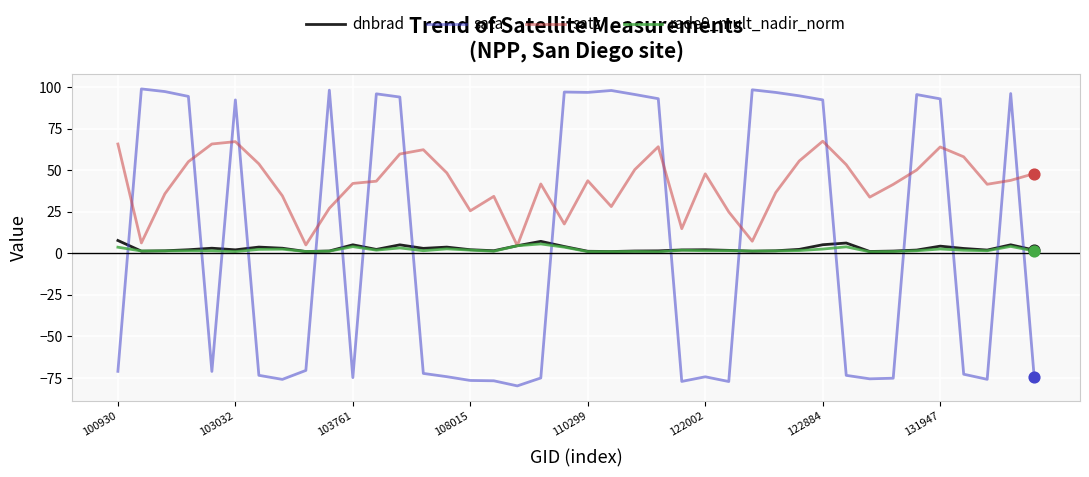

What is the maximum value for sata?

99.0